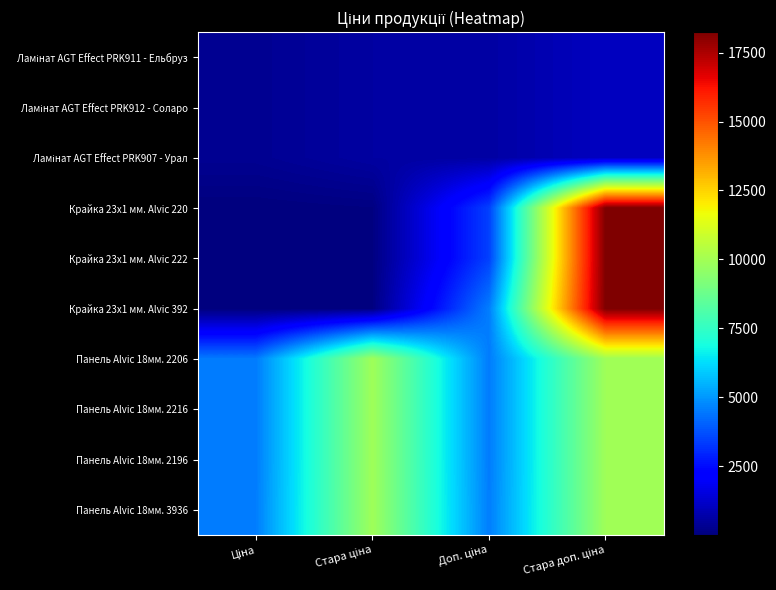

List the series in order of their peak value, highest first.

Крайка 23x1 мм. Alvic 220, Крайка 23x1 мм. Alvic 222, Крайка 23x1 мм. Alvic 392, Панель Alvic 18мм. 2206, Панель Alvic 18мм. 2216, Панель Alvic 18мм. 2196, Панель Alvic 18мм. 3936, Ламінат AGT Effect PRK911 - Ельбруз, Ламінат AGT Effect PRK912 - Соларо, Ламінат AGT Effect PRK907 - Урал